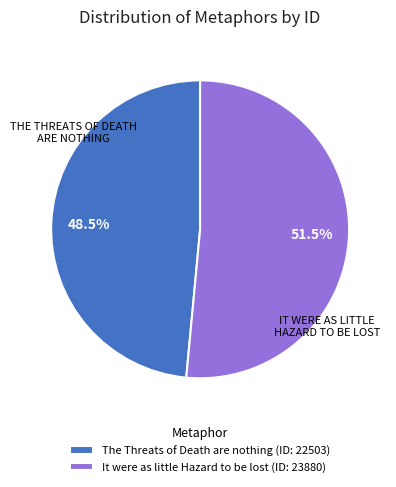

Is The Threats of Death are nothing (ID: 22503) the majority of the pie?

No